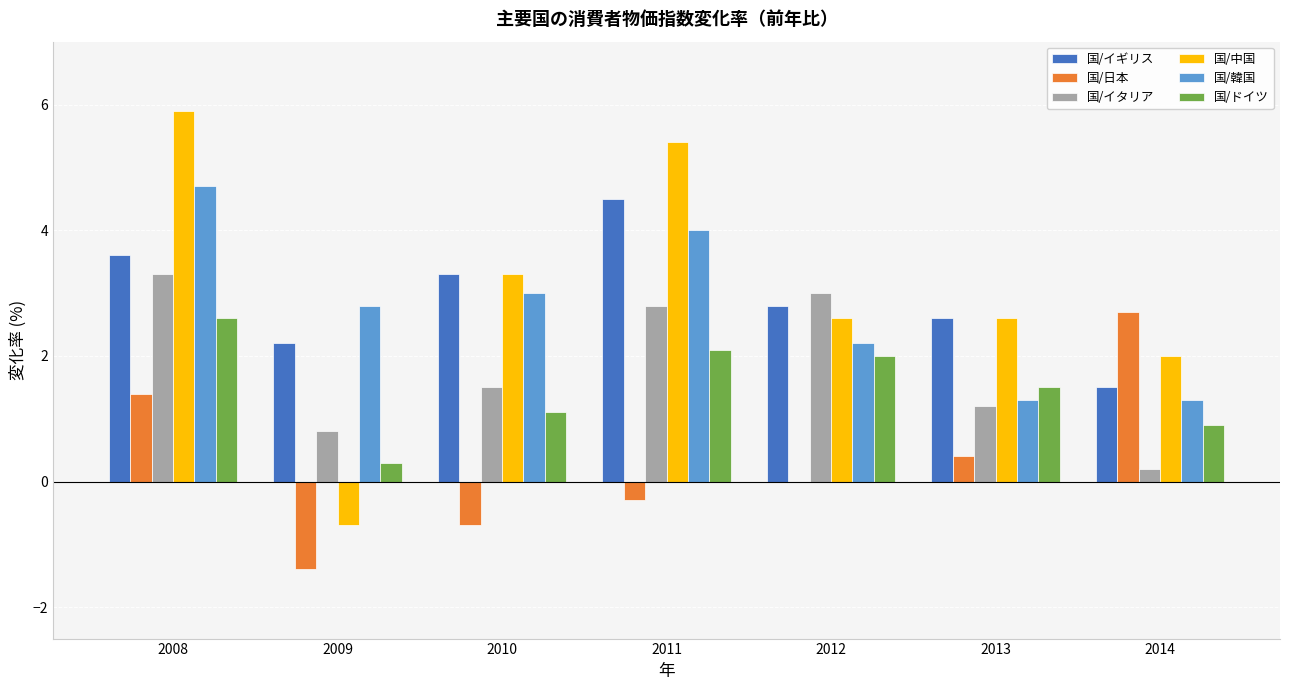

How many series are shown in this chart?

6